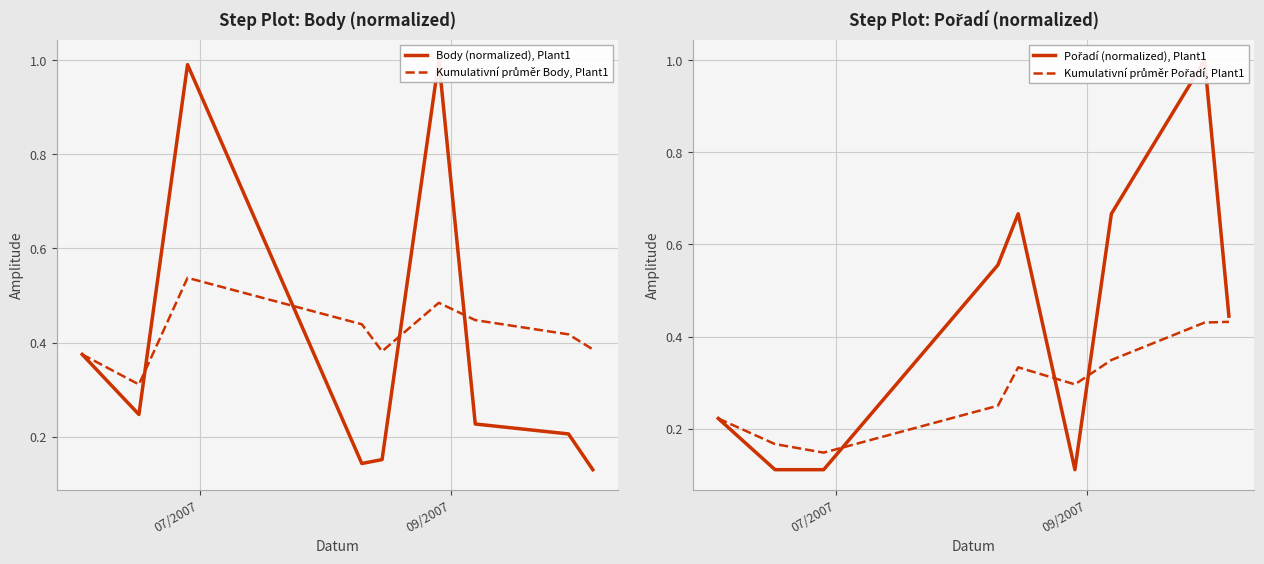

What is the maximum value for Body (normalized), Plant1?

1.0